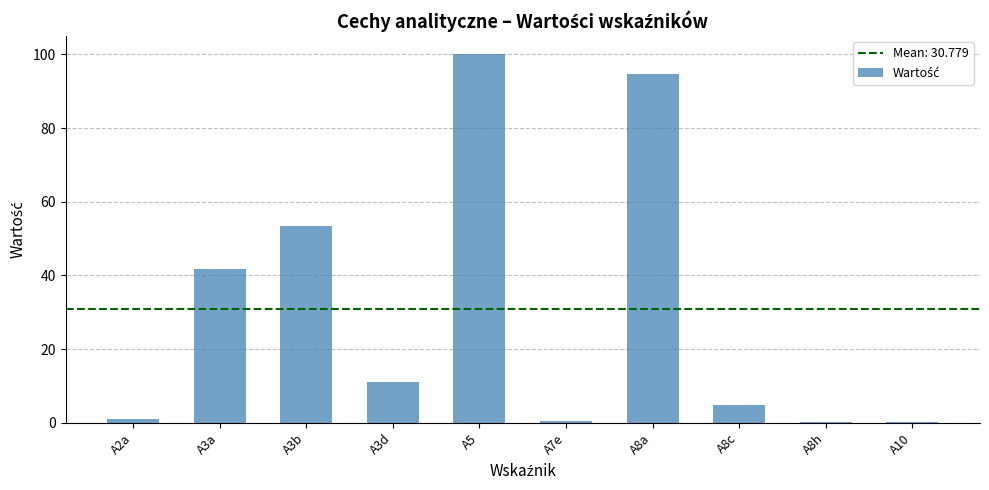

How many data points are above 10?

5